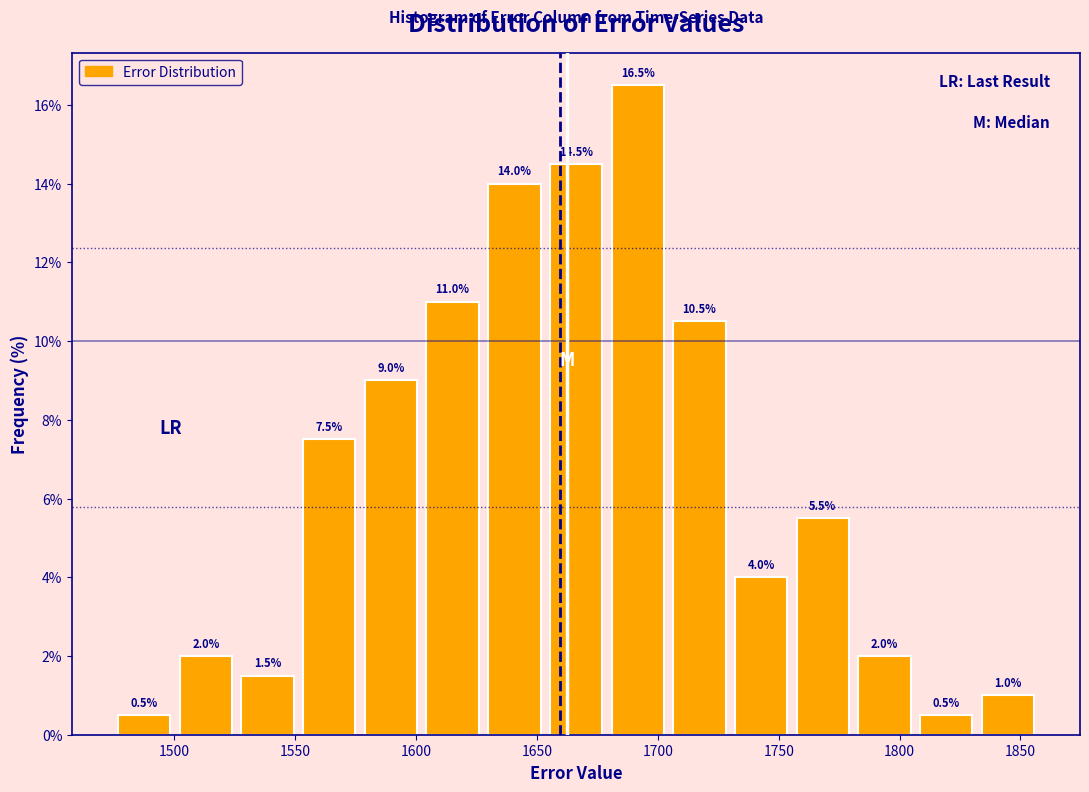

Reading left to right, list every bar in this chart as the range it spans on the x-axis followed by its height. The bar edges are not printed on the chart, so give them approximately, as read against the axis.

1475 to 1500: 0.5
1500 to 1525: 2.0
1525 to 1550: 1.5
1550 to 1575: 7.5
1575 to 1600: 9.0
1600 to 1630: 11.0
1630 to 1655: 14.0
1655 to 1680: 14.5
1680 to 1705: 16.5
1705 to 1730: 10.5
1730 to 1755: 4.0
1755 to 1780: 5.5
1780 to 1805: 2.0
1805 to 1830: 0.5
1830 to 1860: 1.0